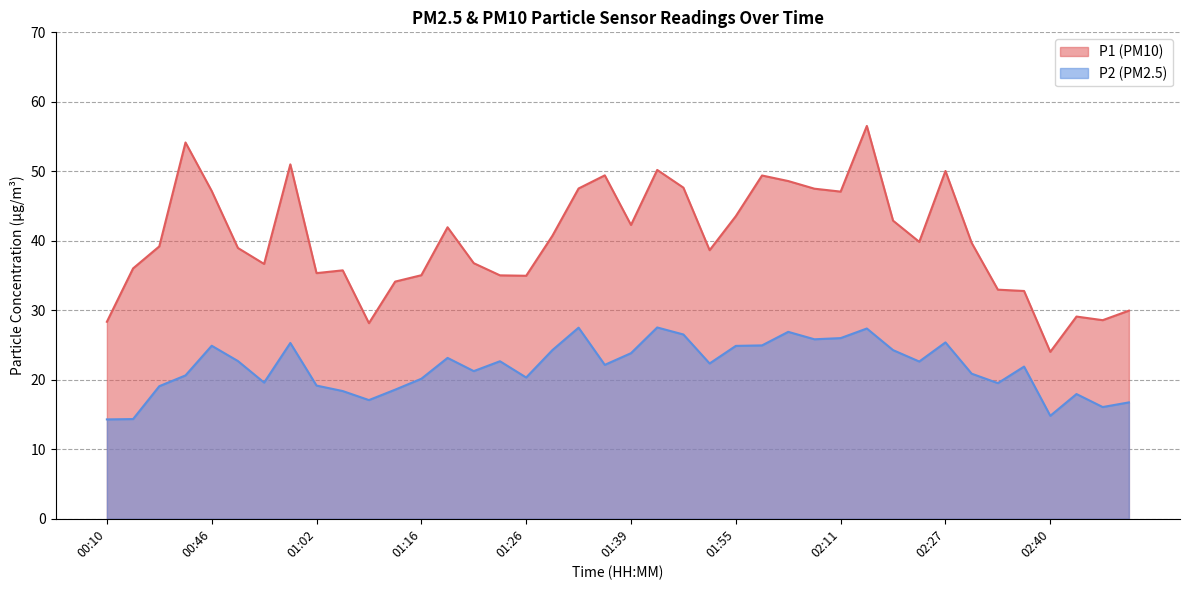

What is the sum of all P1 values?

1607.7